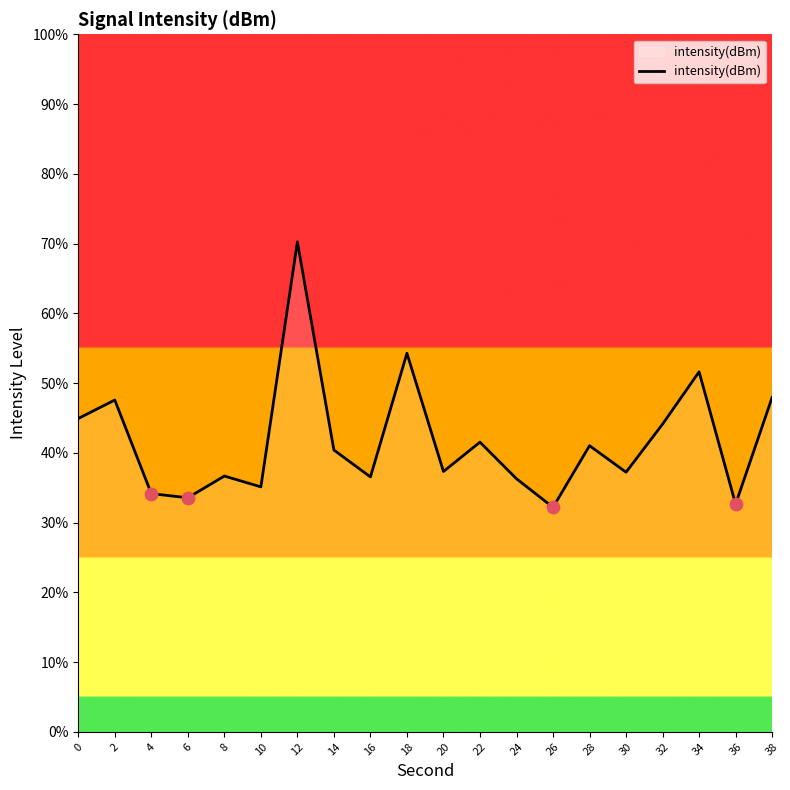

Approximately how many times larger is the value at 34 compared to 26?

1.6